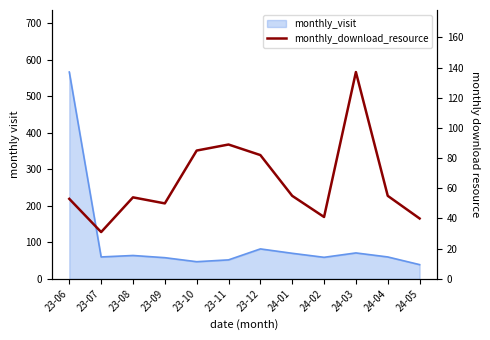

How many categories are shown in the chart?

12